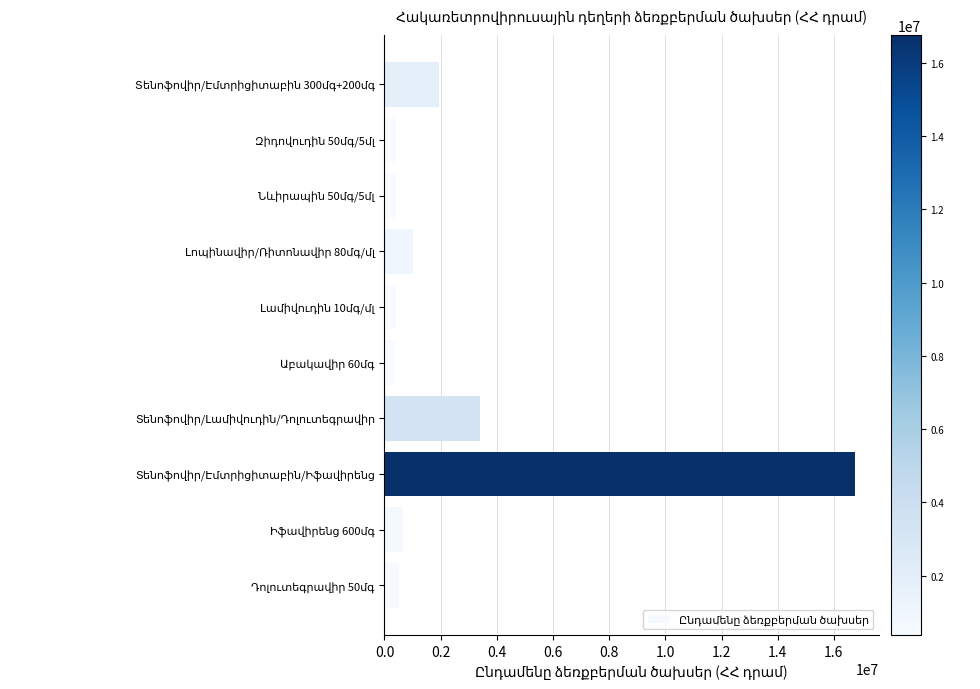

What is the maximum value shown in the chart?

16761161.6